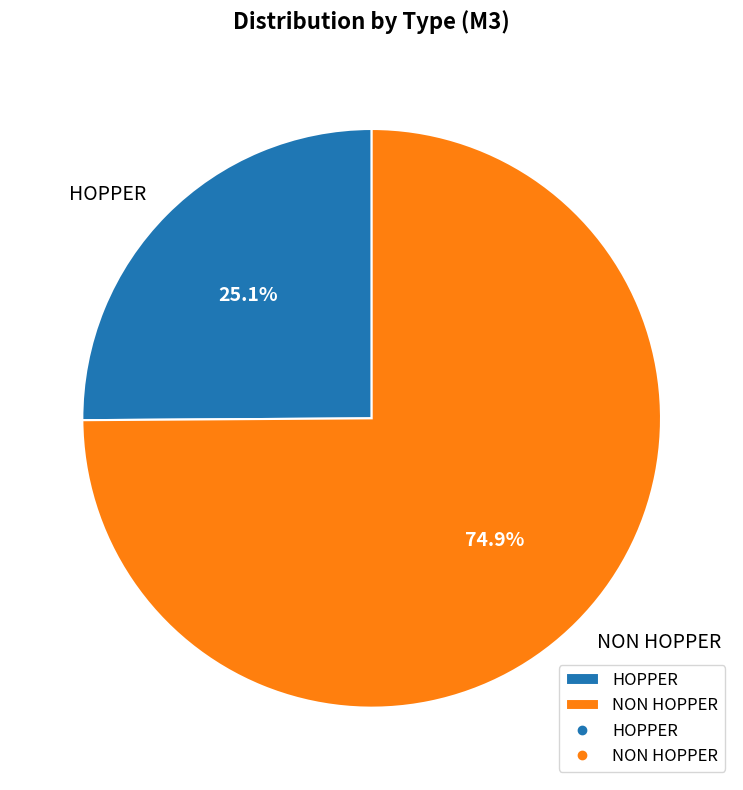

Which category has the biggest portion of the pie?

NON HOPPER